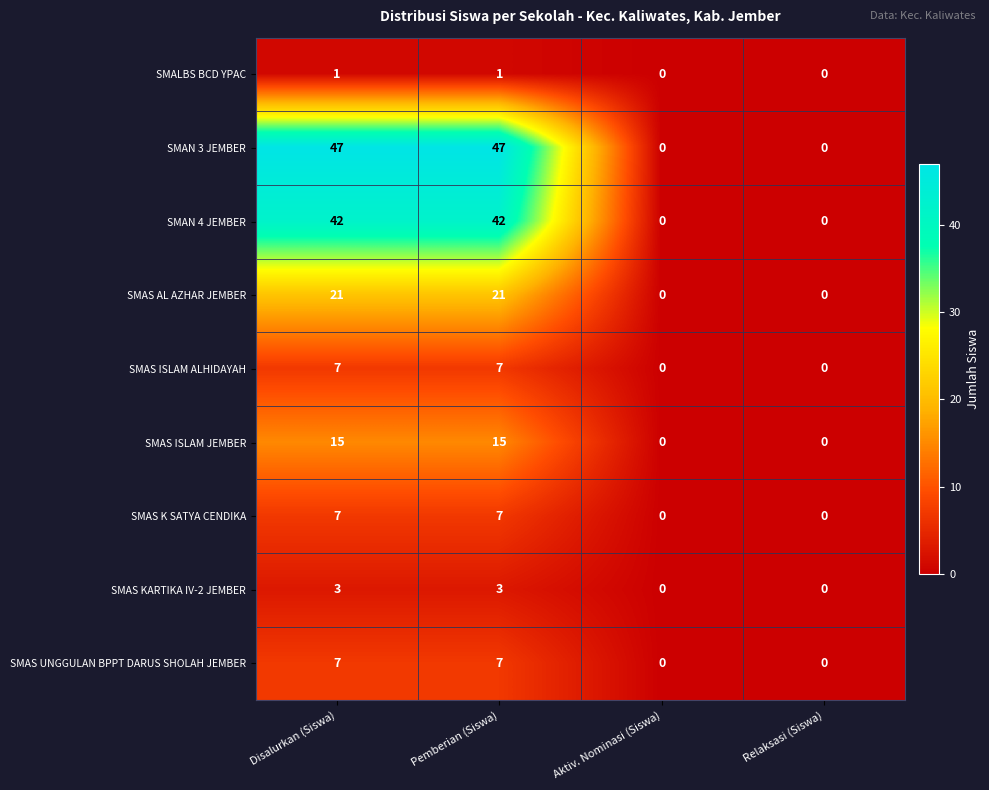

Which series has the largest range (max minus min)?

SMAN 3 JEMBER